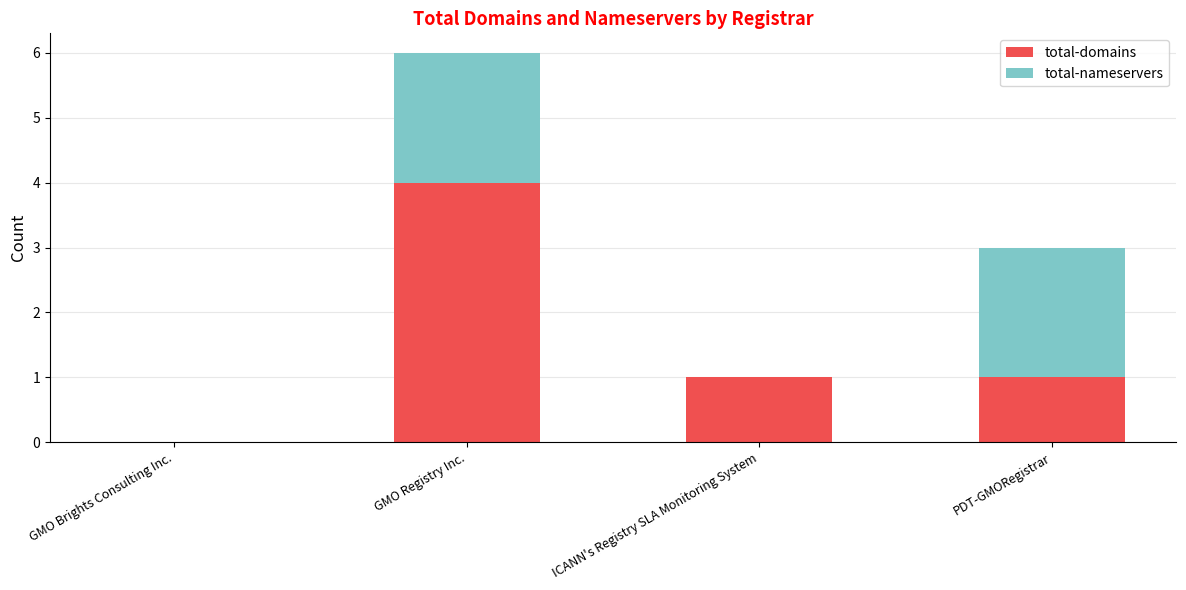

How many data points does each series have?

4